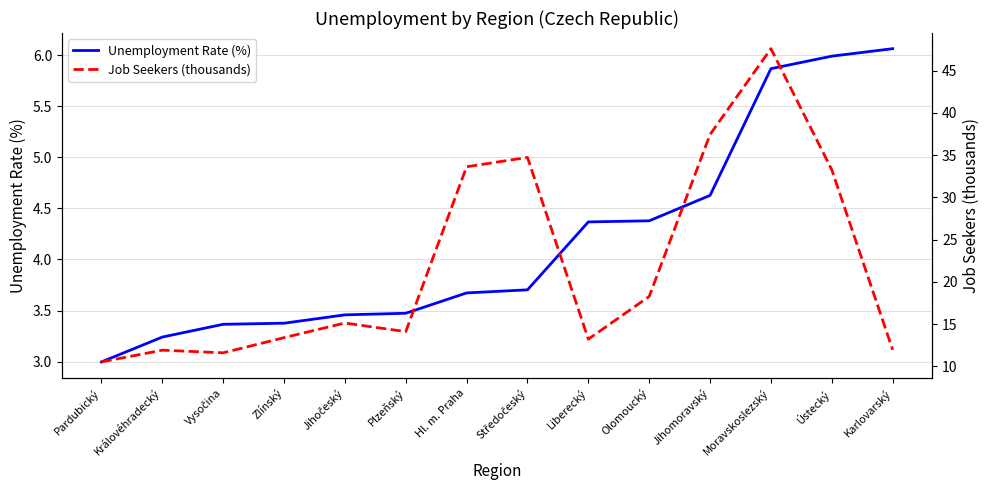

The value of Job Seekers (thousands) at Jihočeský is 15.1. True or false?

True